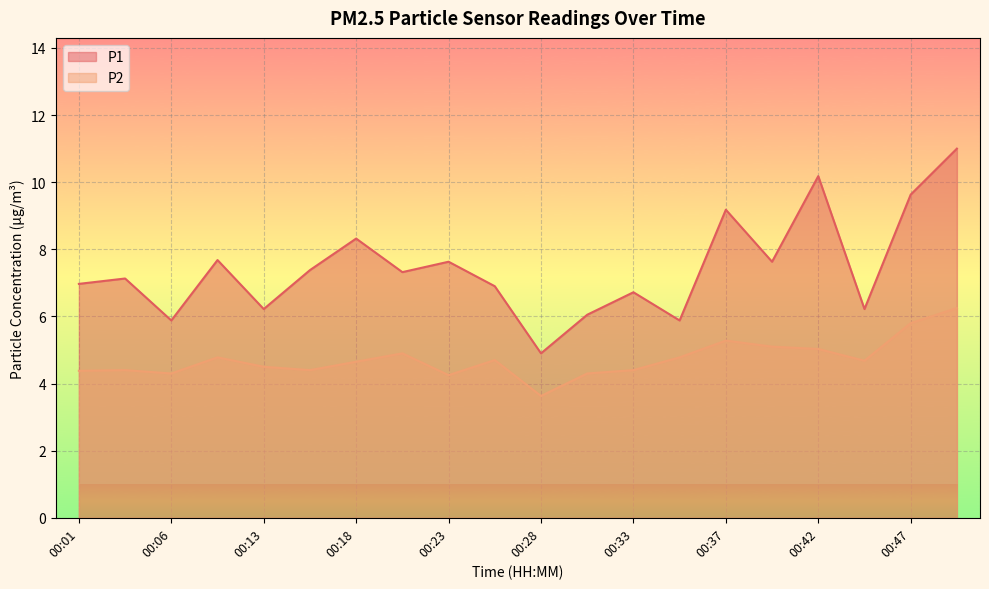

True or false: P1 and P2 intersect in this chart.

False